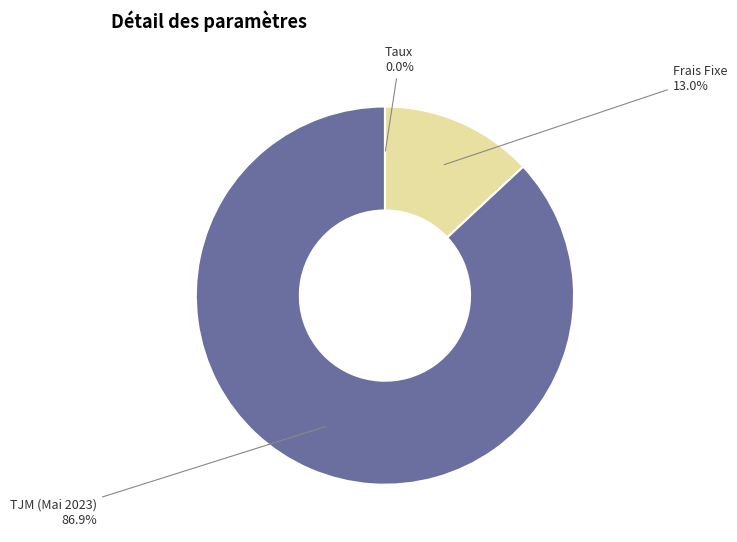

Do Frais Fixe and TJM (Mai 2023) together represent more than half of the pie?

Yes